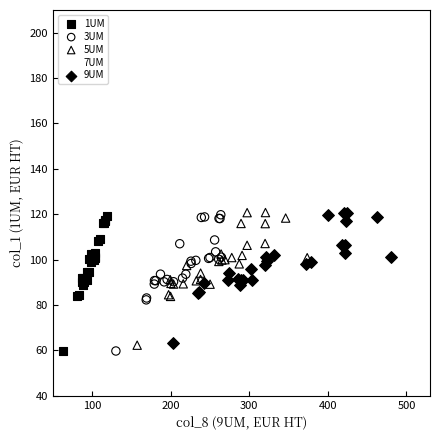

What are all the series names shown in the legend?

1UM, 3UM, 5UM, 7UM, 9UM